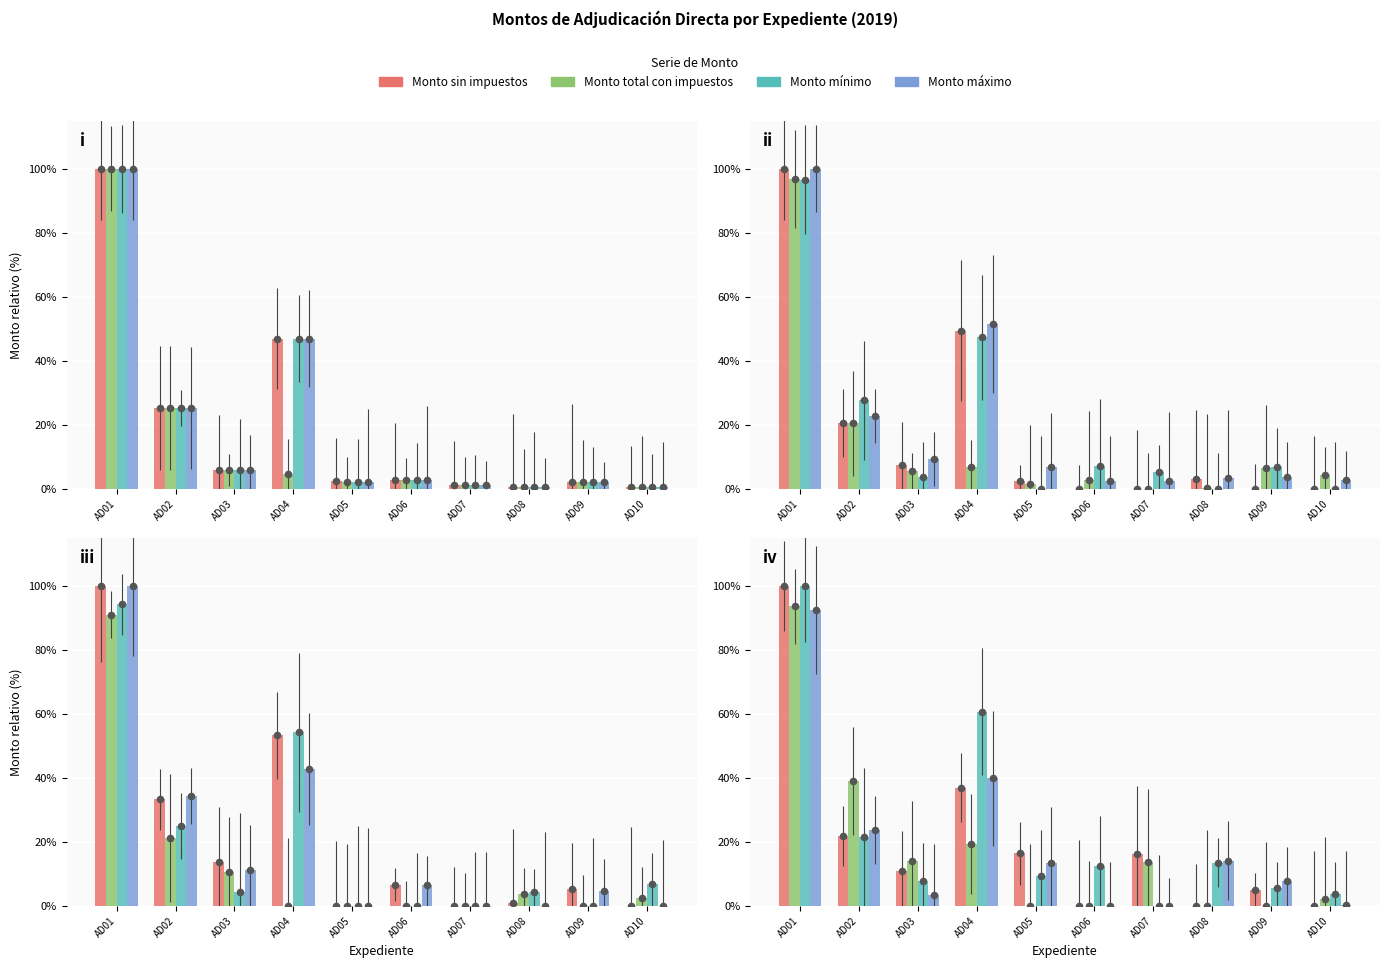

What is the total value across all series at AD06?

12.3